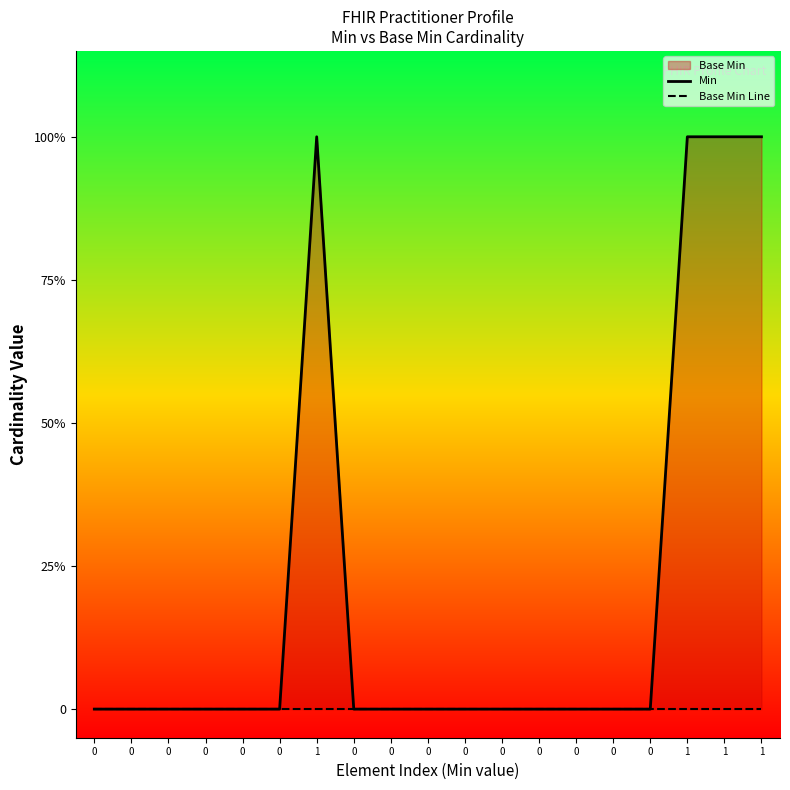

True or false: Base Min Line has more than 0 points higher than both neighbors.

False